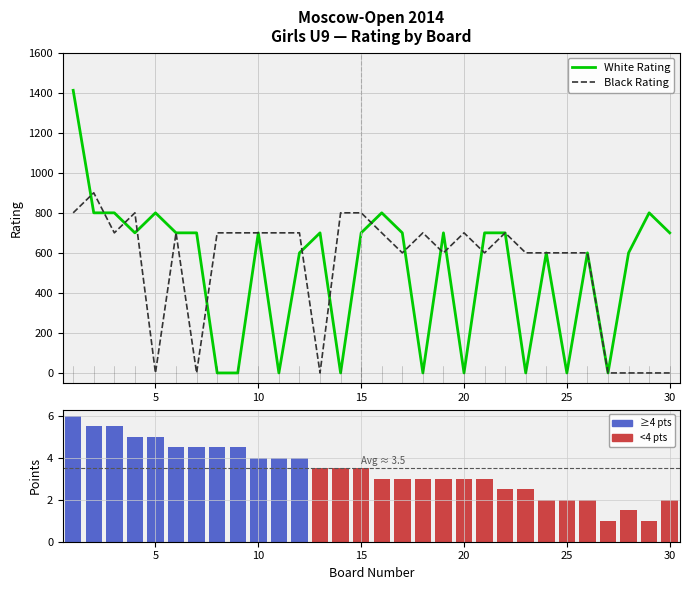

How many data points does each series have?

30